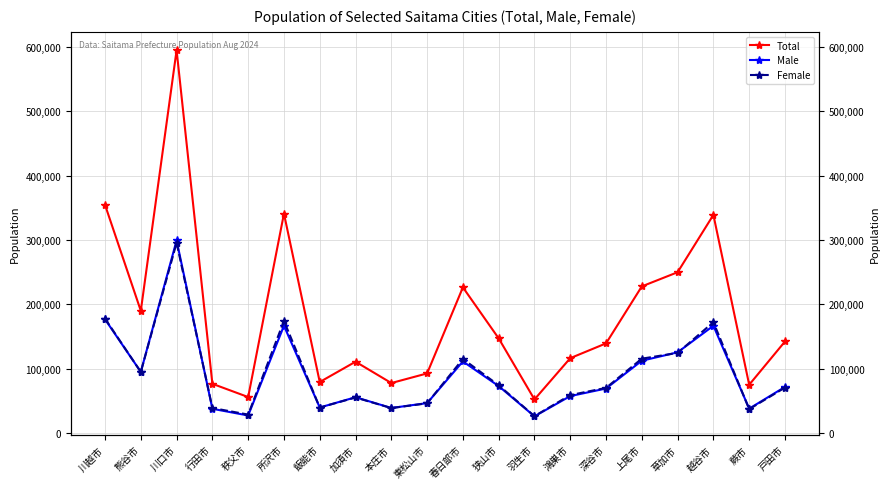

Which label corresponds to the smallest value in the chart?

羽生市